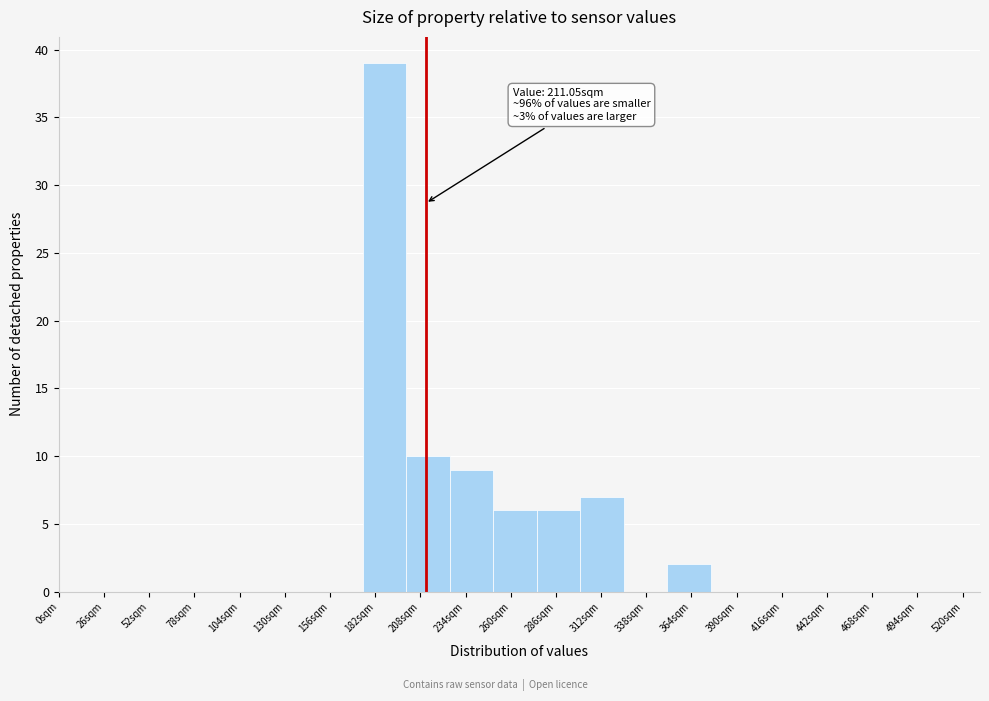

Over which range of the x-axis is the bar tallest?

175 to 200